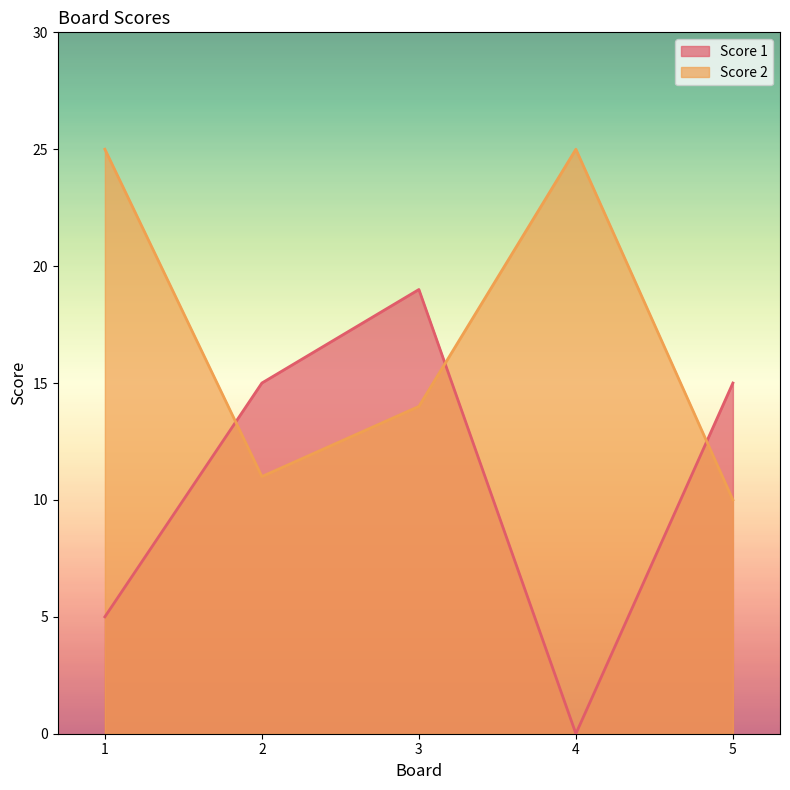

The Score 2 series shows 14 at 5. True or false?

False